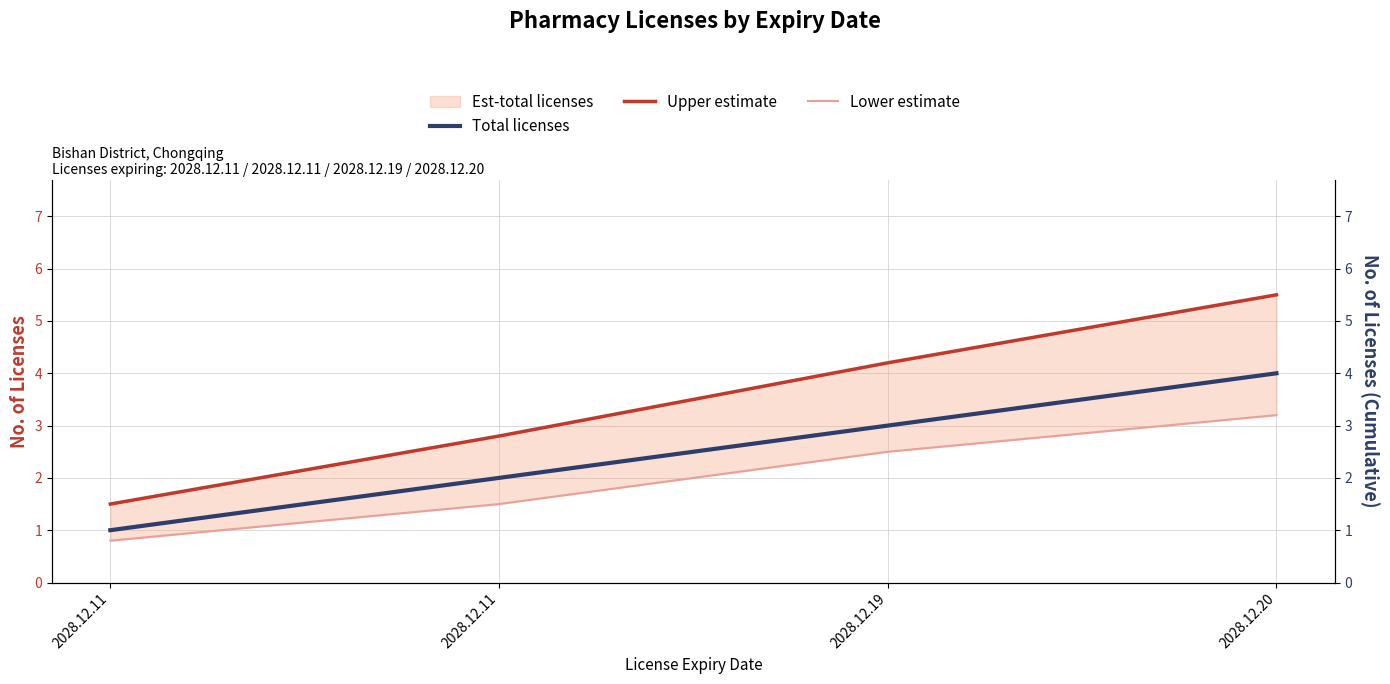

True or false: Upper estimate and Lower estimate intersect in this chart.

False